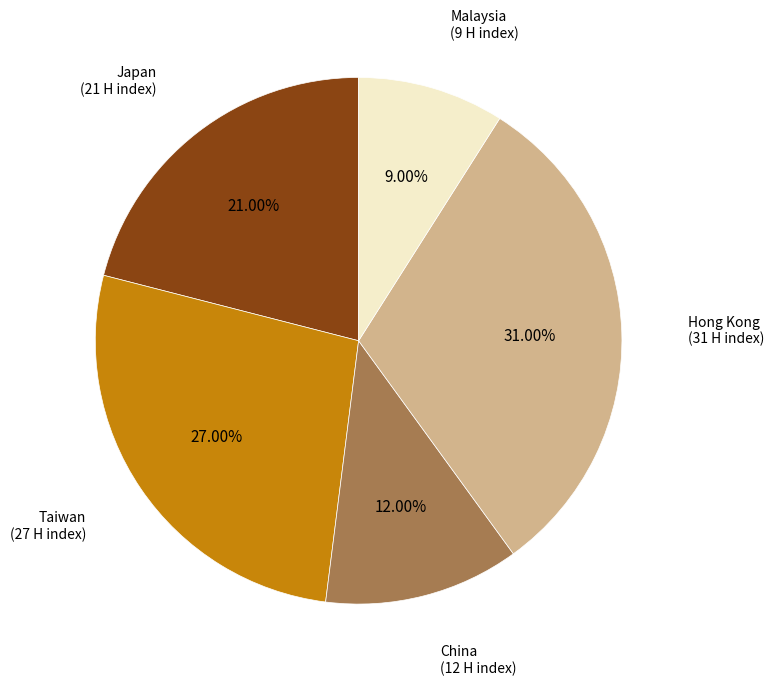

Which slice is the smallest?

Malaysia